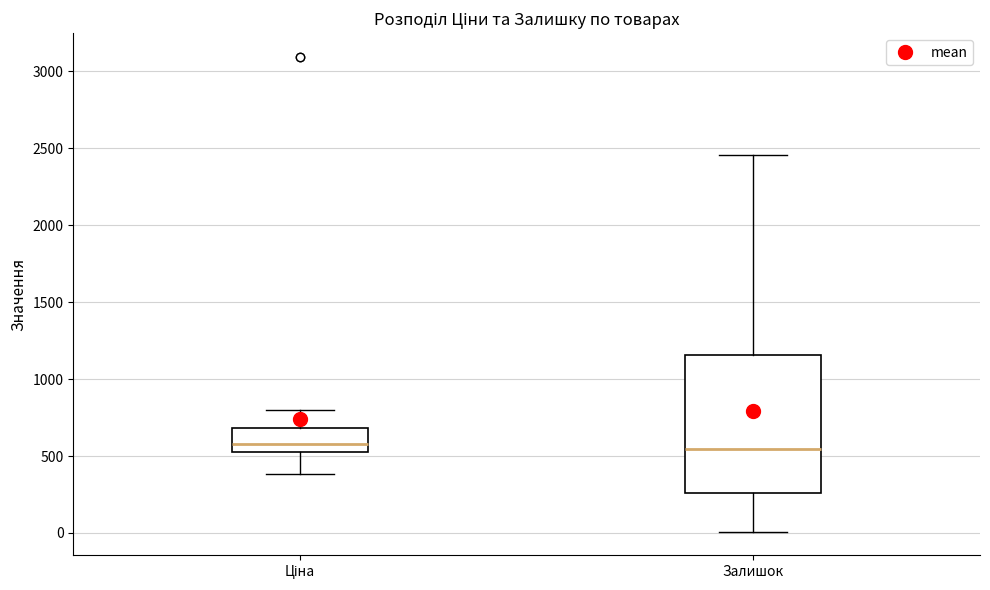

Reading left to right, read every box against the y-axis: the position of its median line, the range the box covers, and the ends of its whiskers. The values are not printed on the chart, so give them approximately, as read against the axis.

Ціна: median 600, box 550 to 700, whiskers 400 to 800
Залишок: median 550, box 250 to 1150, whiskers 0 to 2450